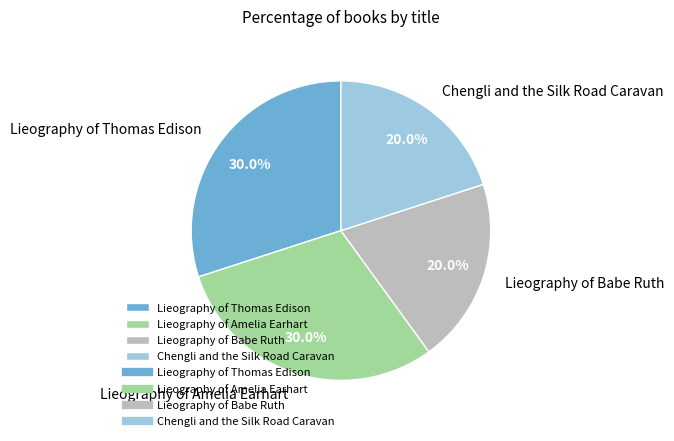

How many slices are in this pie chart?

4